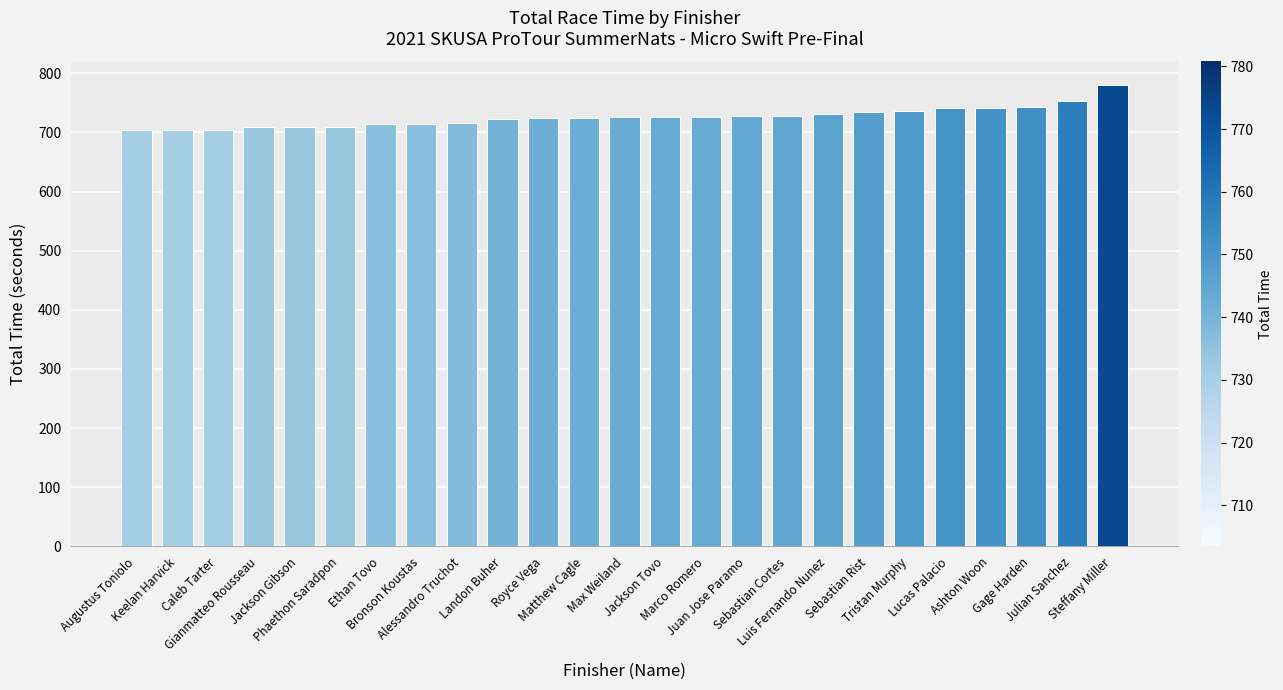

What is the sum of all values?

18150.2